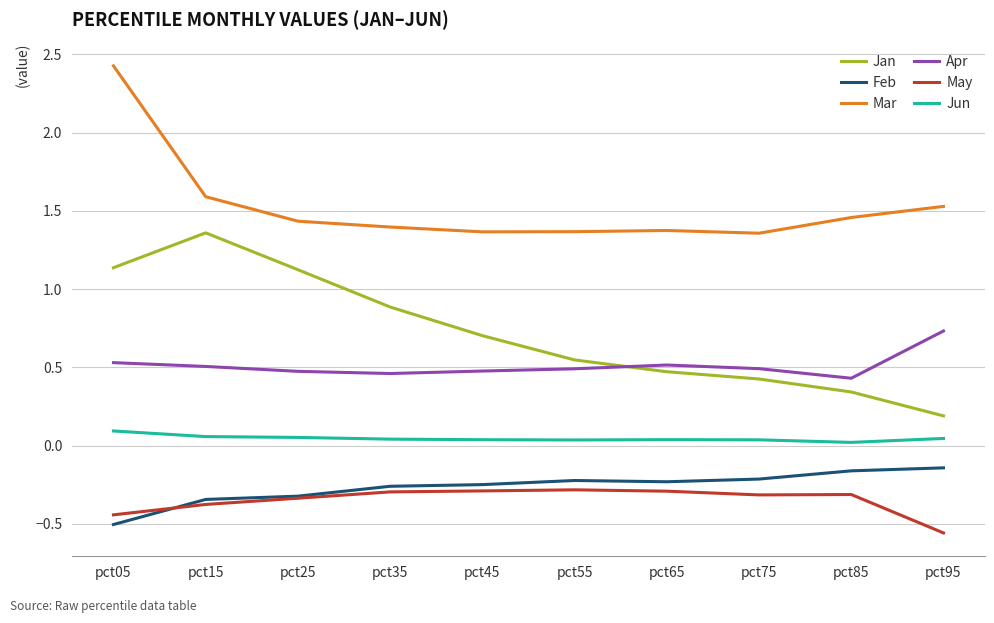

True or false: Jan and May cross at least once.

False